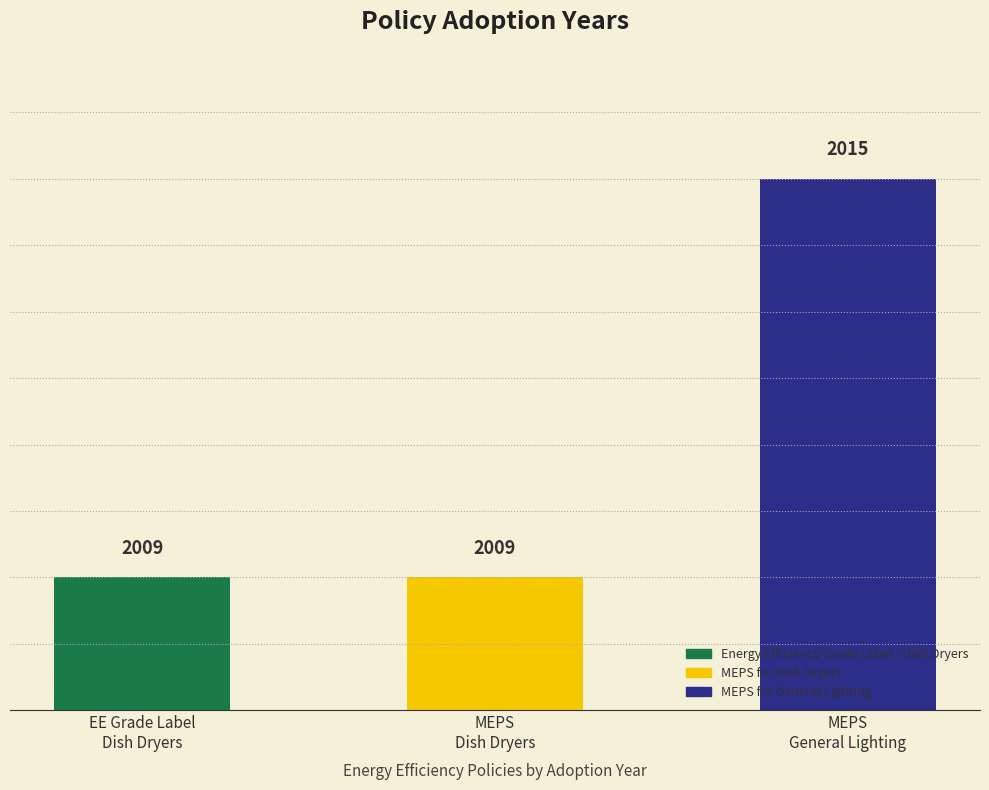

Reading left to right, extract all data points from this chart.

2009	2009	2015